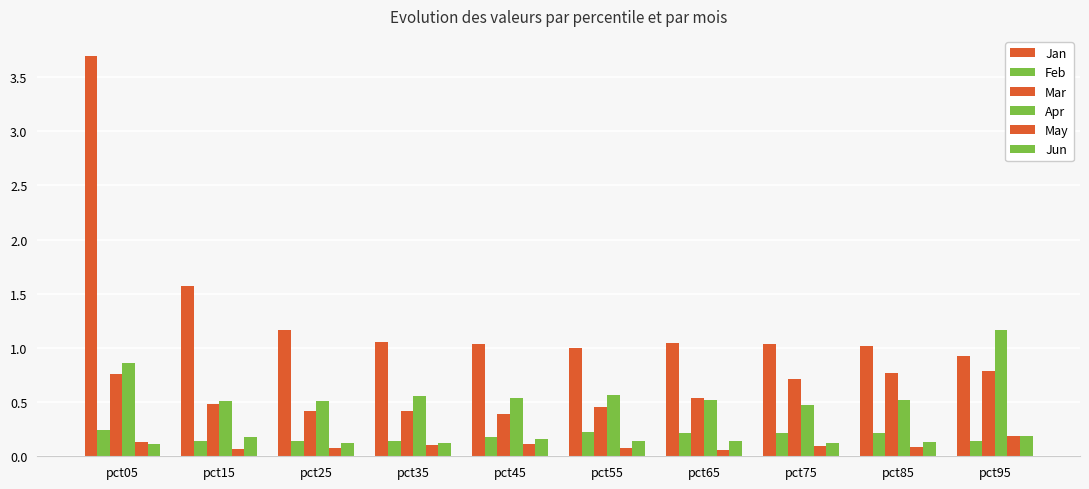

How many Mar values are between 0 and 1?

10